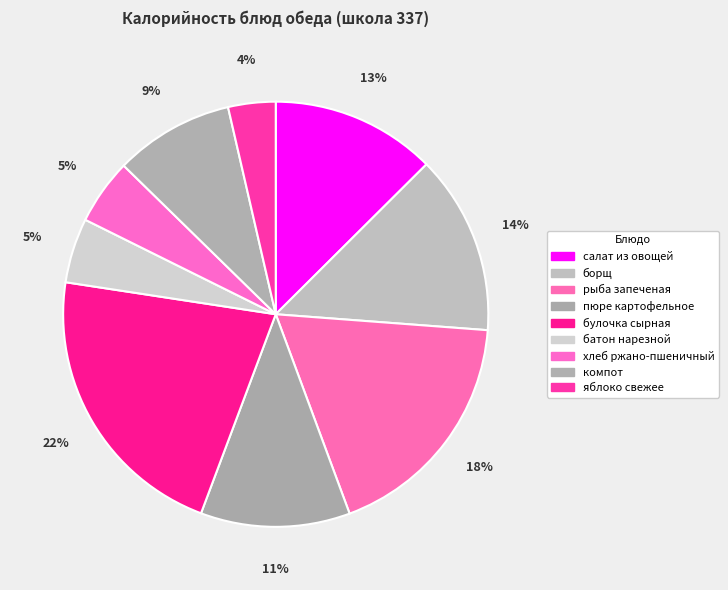

Count the number of slices in the pie.

9